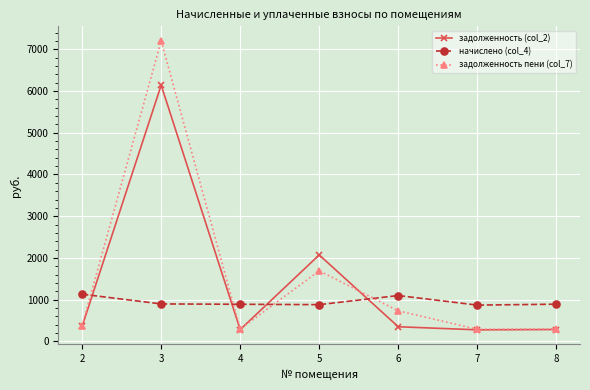

Is it true that задолженность пени (col_7) equals 852.6 at 5?

False